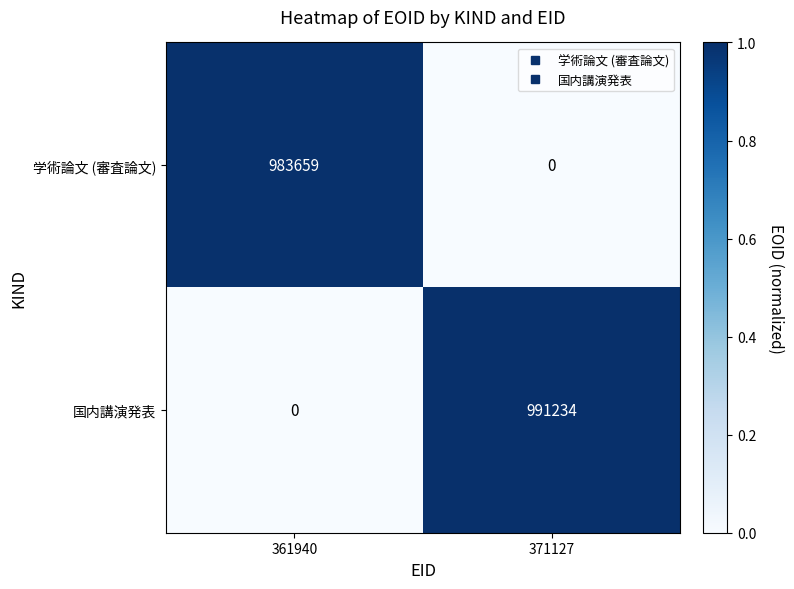

Rank the series by their average value, from lowest to highest.

学術論文 (審査論文), 国内講演発表